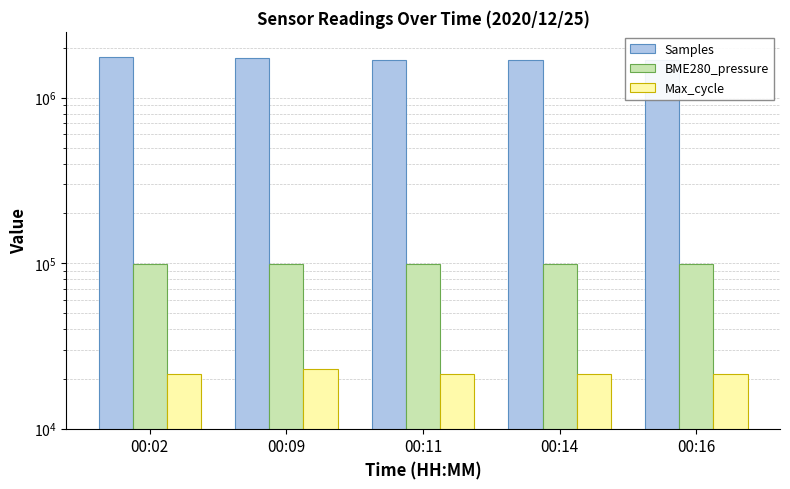

Rank the categories by Max_cycle value from highest to lowest.

00:09, 00:11, 00:16, 00:02, 00:14